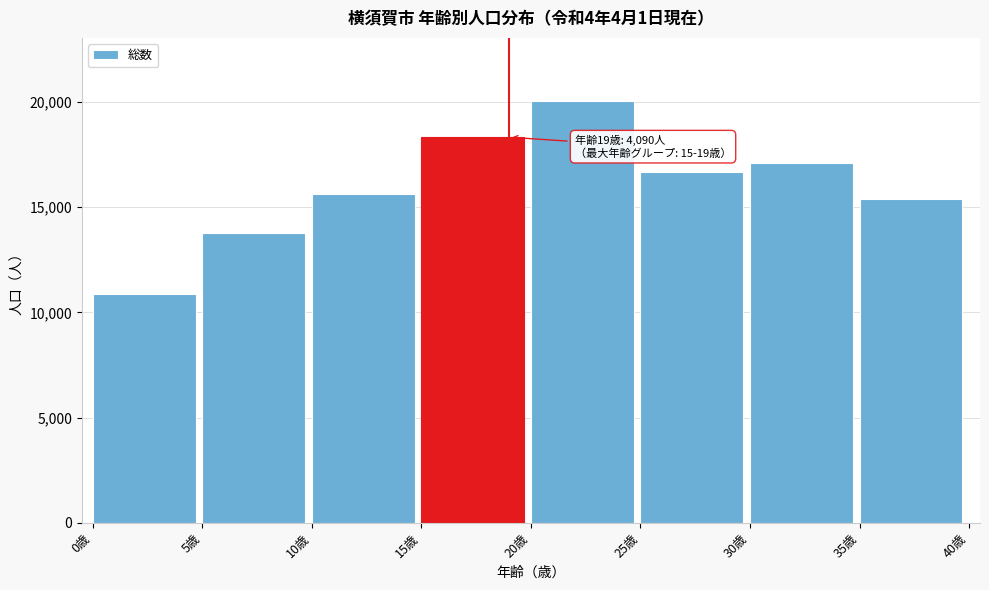

Reading left to right, transcribe all the data shown in this chart.

0歳=10892	5歳=13800	10歳=15625	15歳=18329	20歳=20046	25歳=16659	30歳=17124	35歳=15392